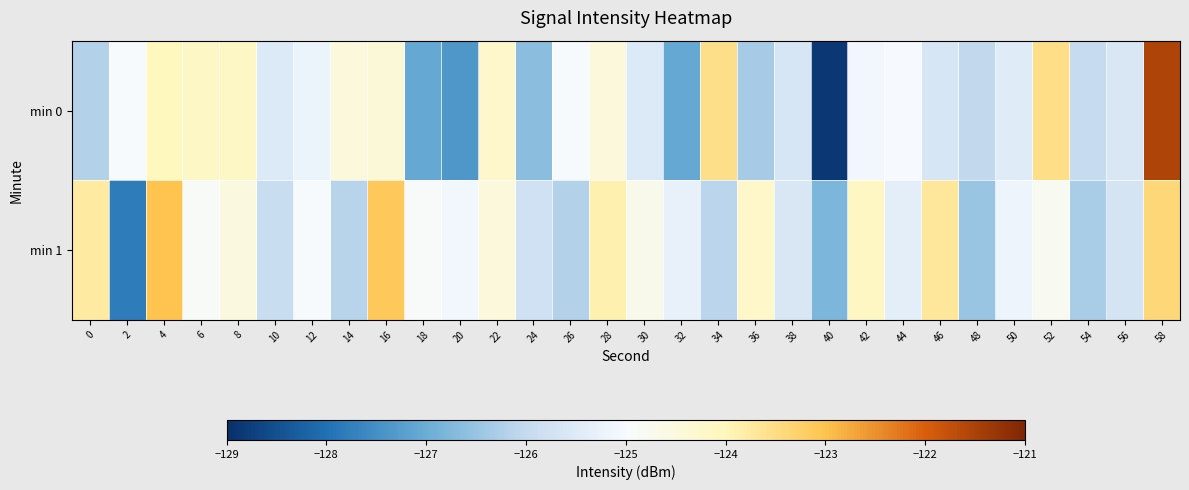

List the series in order of their peak value, lowest first.

min 1, min 0